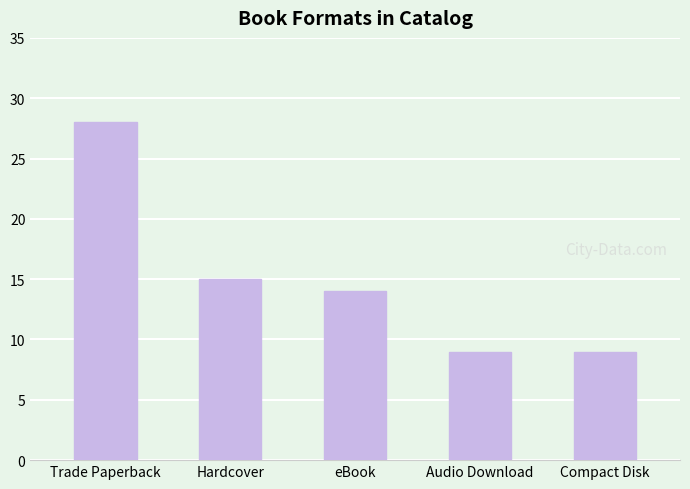

How many bars are there in total?

5